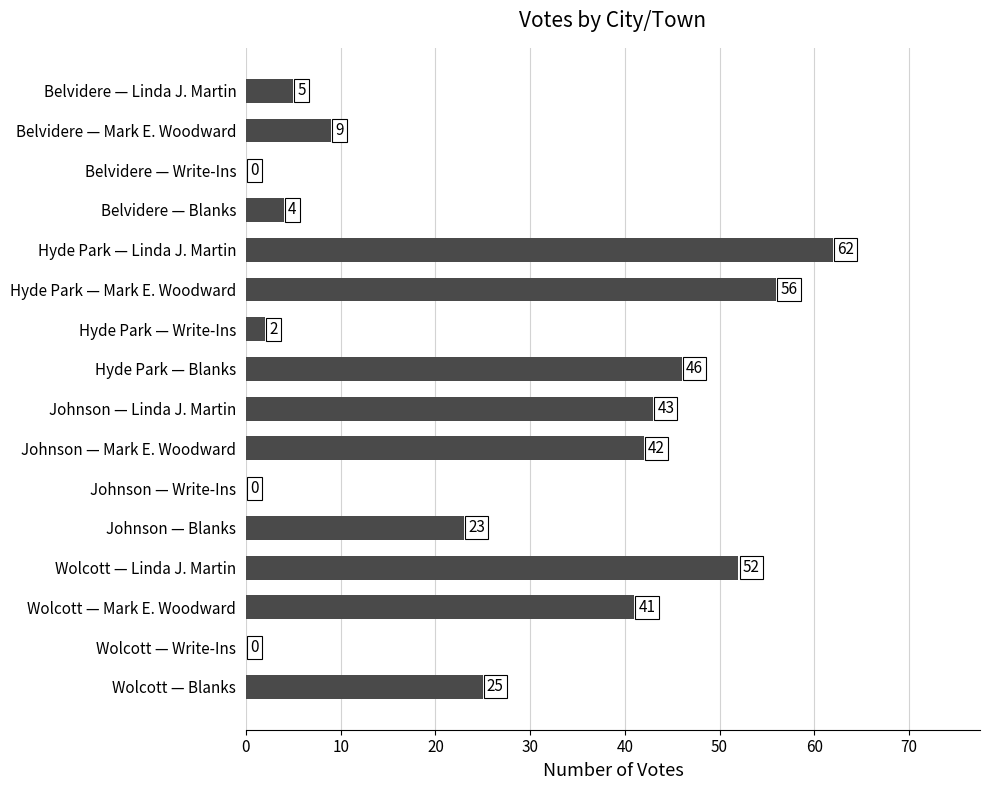

How many categories are shown in the chart?

16